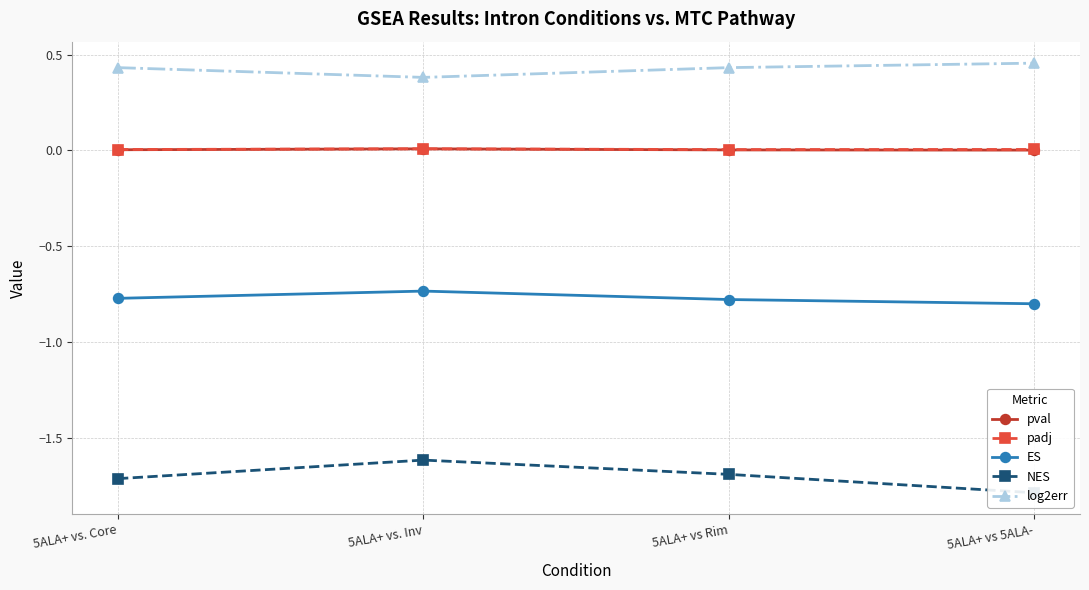

The pval series shows 0.0 at 5ALA+ vs 5ALA-. True or false?

True